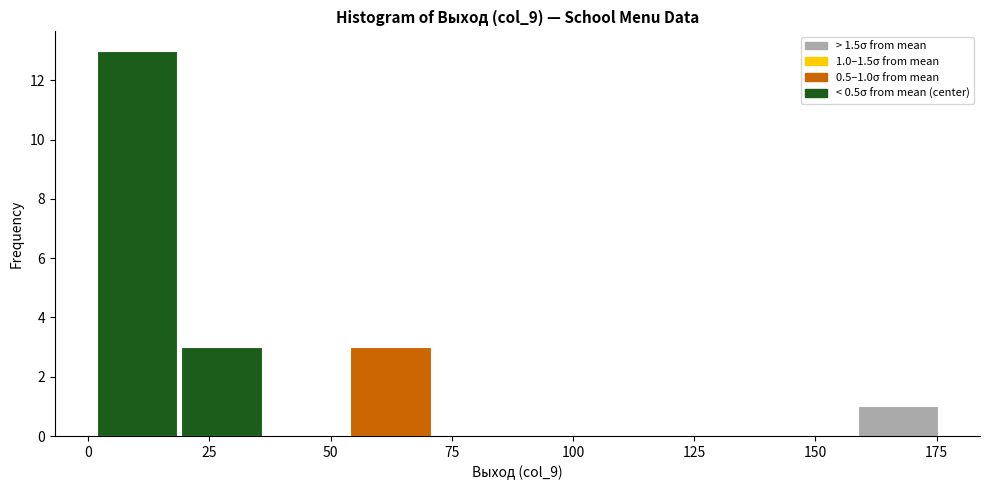

Around what value on the x-axis is the tallest bar? Give the approximate position of its centre, as read against the axis.

10